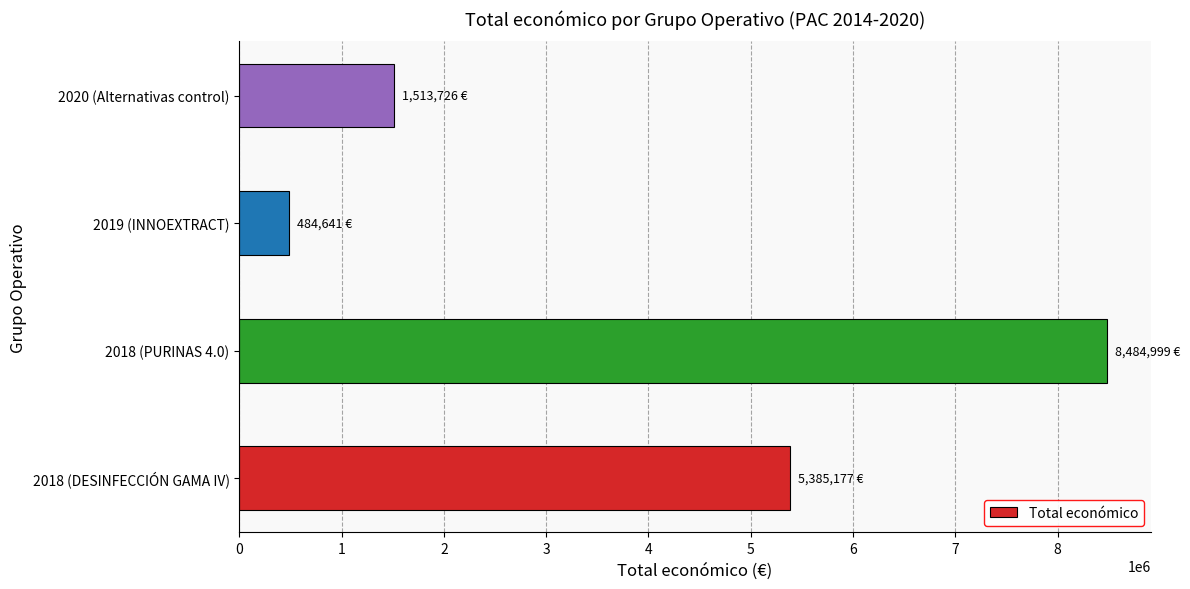

What is the difference between the maximum and minimum values?

8000358